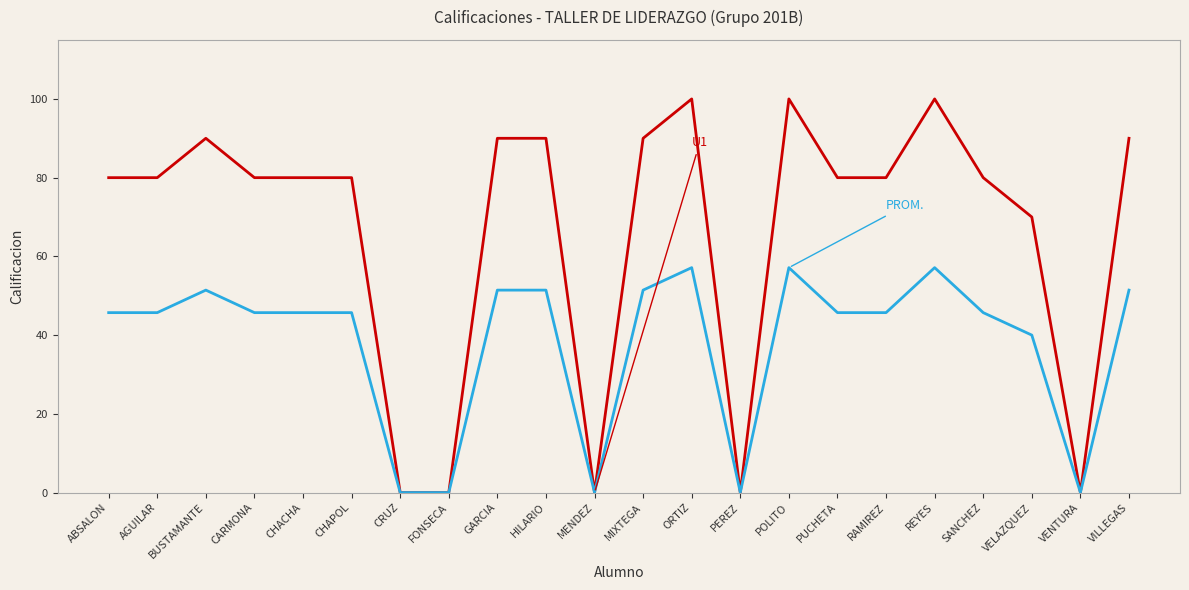

What is the maximum value shown in the chart?

100.0